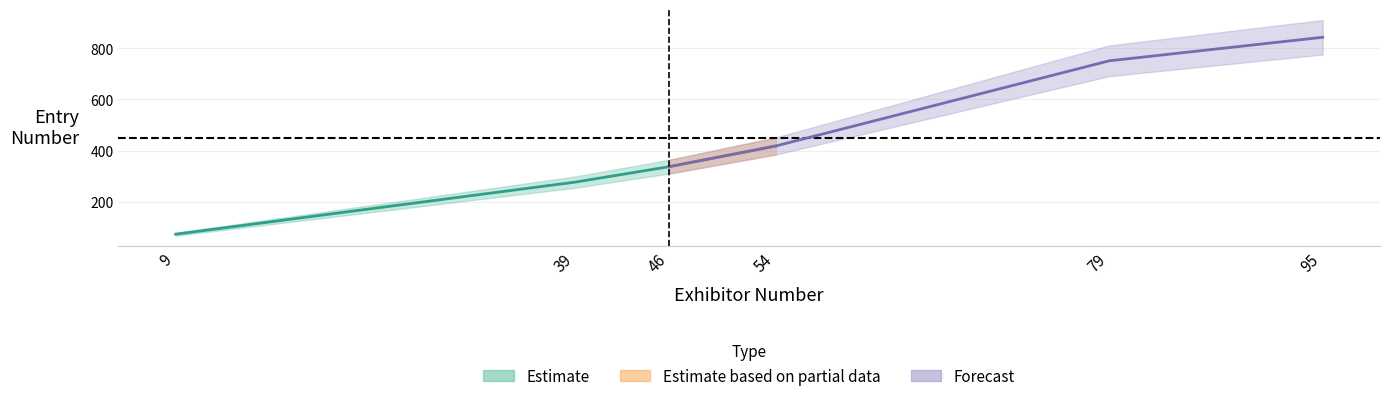

True or false: Entry Number and Exhibitor Number intersect in this chart.

False